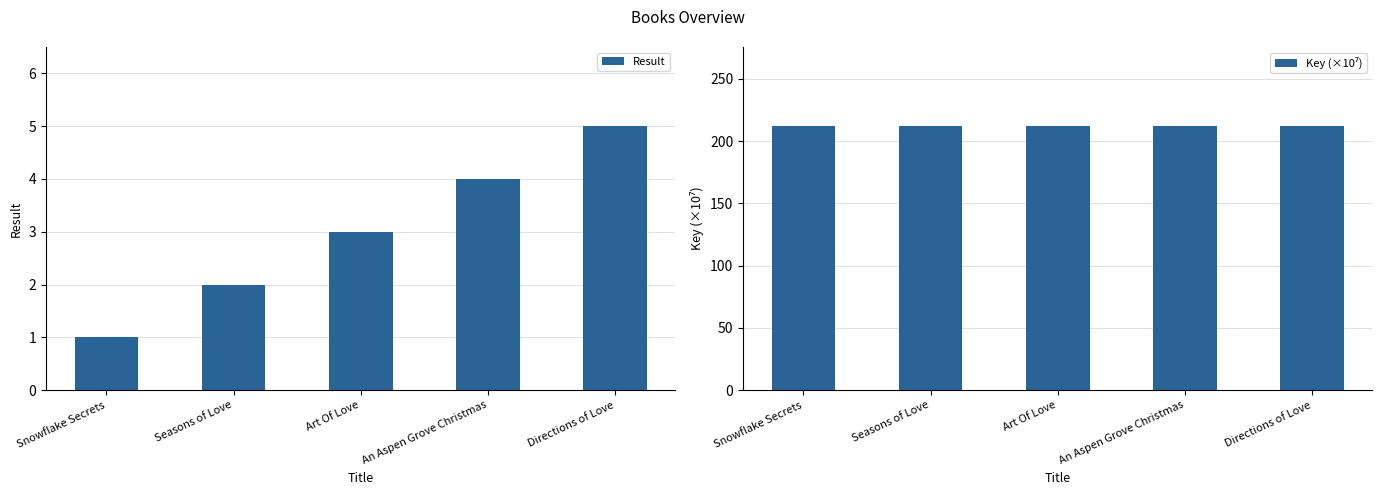

At which label does Result reach its peak?

Directions of Love